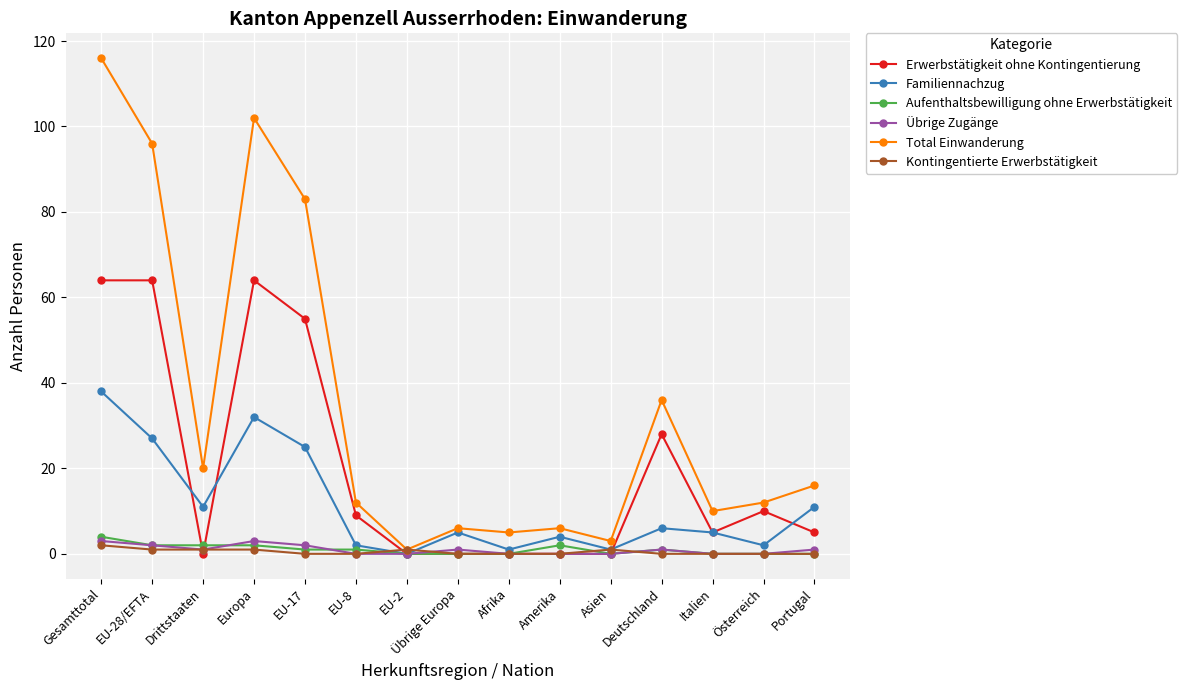

Is the value of Total Einwanderung at Amerika greater than the value of Erwerbstätigkeit ohne Kontingentierung at EU-8?

No